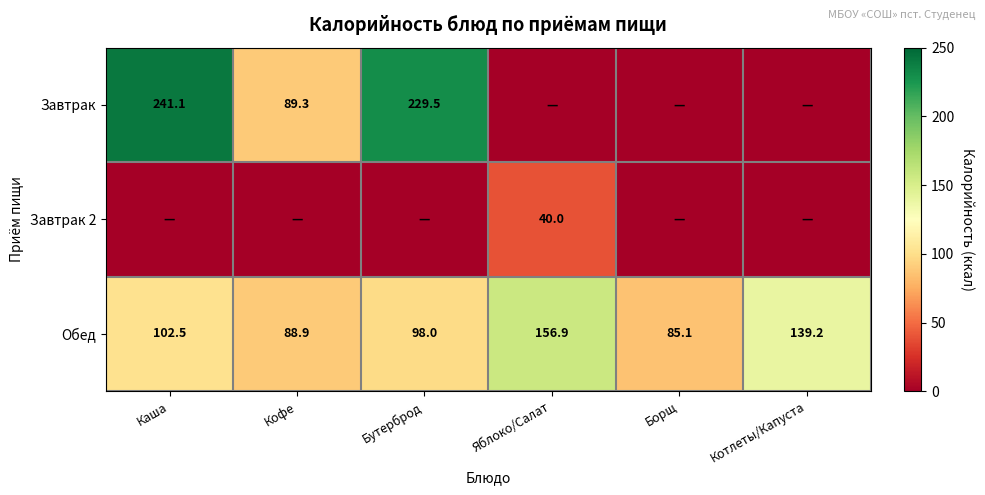

True or false: Завтрак has a value of 241.1 at Каша.

True